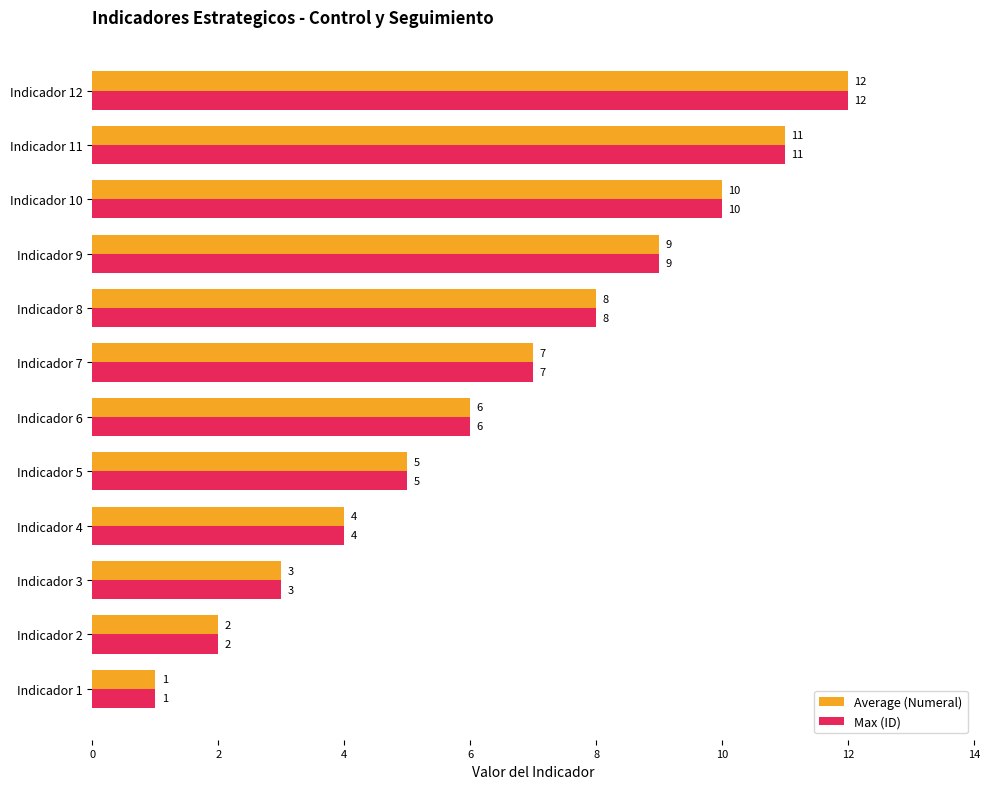

How many values in the Average (Numeral) series are below 7?

6